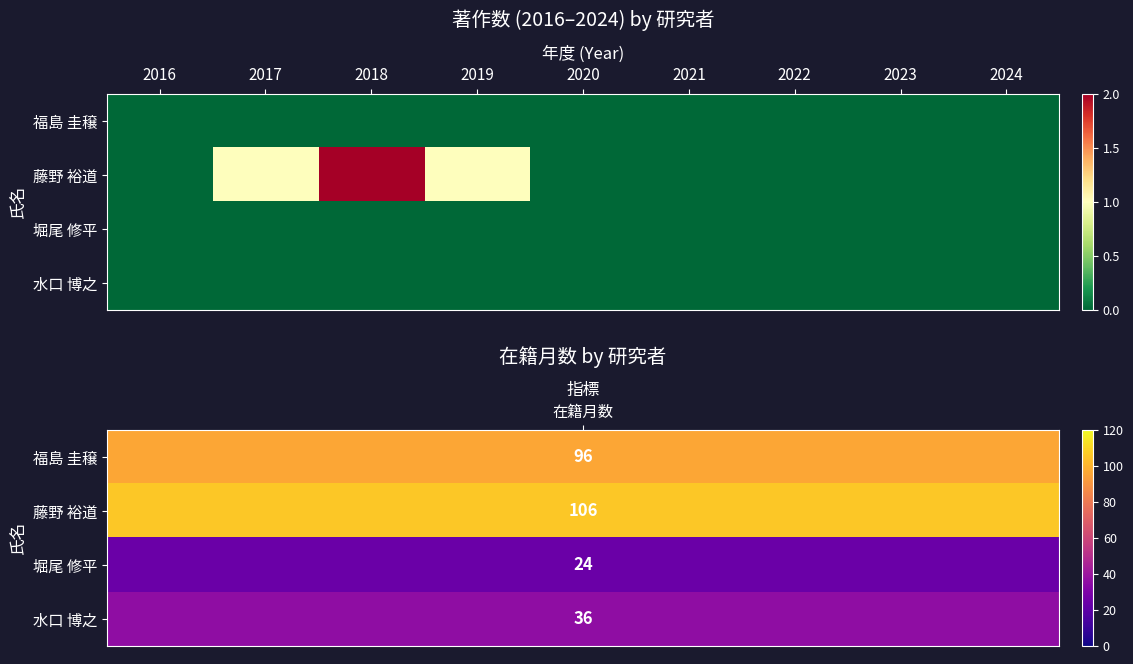

Reading left to right, transcribe all the data shown in this chart.

福島 圭穣: 2016=0	2017=0	2018=0	2019=0	2020=0	2021=0	2022=0	2023=0	2024=0
藤野 裕道: 2016=0	2017=1	2018=2	2019=1	2020=0	2021=0	2022=0	2023=0	2024=0
堀尾 修平: 2016=0	2017=0	2018=0	2019=0	2020=0	2021=0	2022=0	2023=0	2024=0
水口 博之: 2016=0	2017=0	2018=0	2019=0	2020=0	2021=0	2022=0	2023=0	2024=0